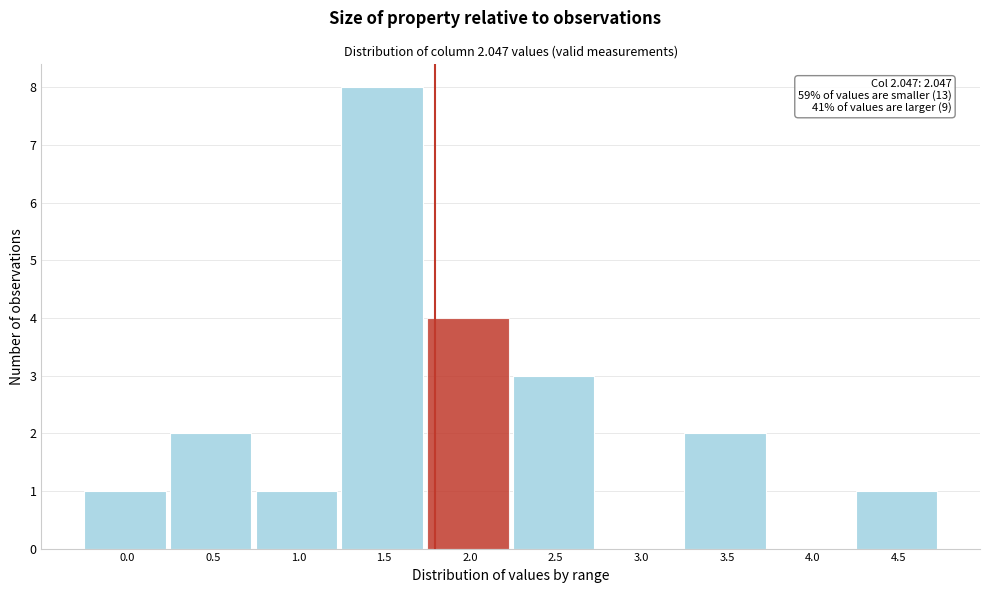

Reading right to left, extract all data points from this chart.

4.5=1	4.0=0	3.5=2	3.0=0	2.5=3	2.0=4	1.5=8	1.0=1	0.5=2	0.0=1